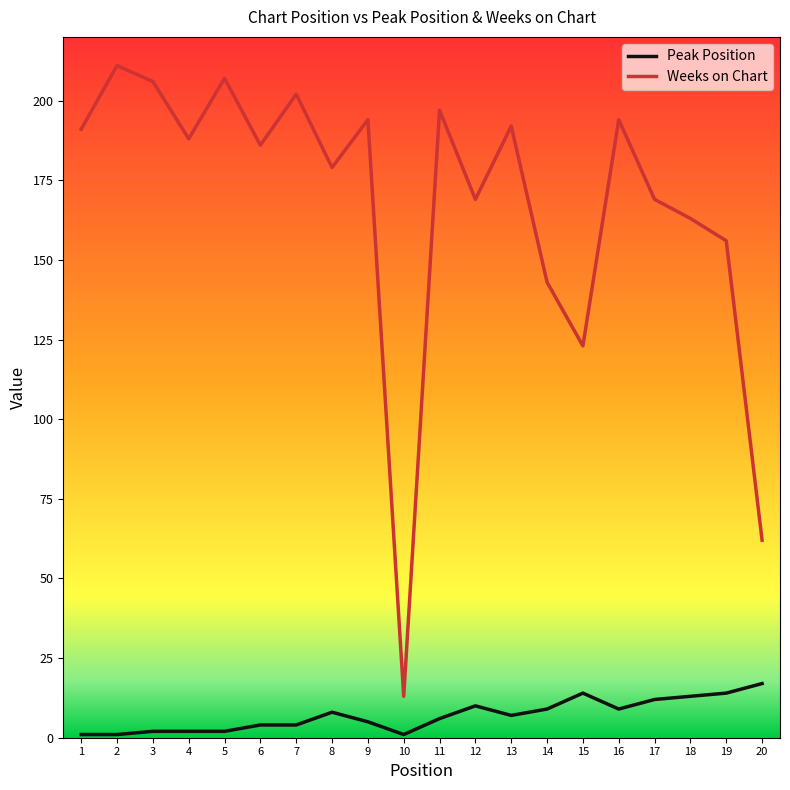

The value of Weeks on Chart at 12 is 226. True or false?

False